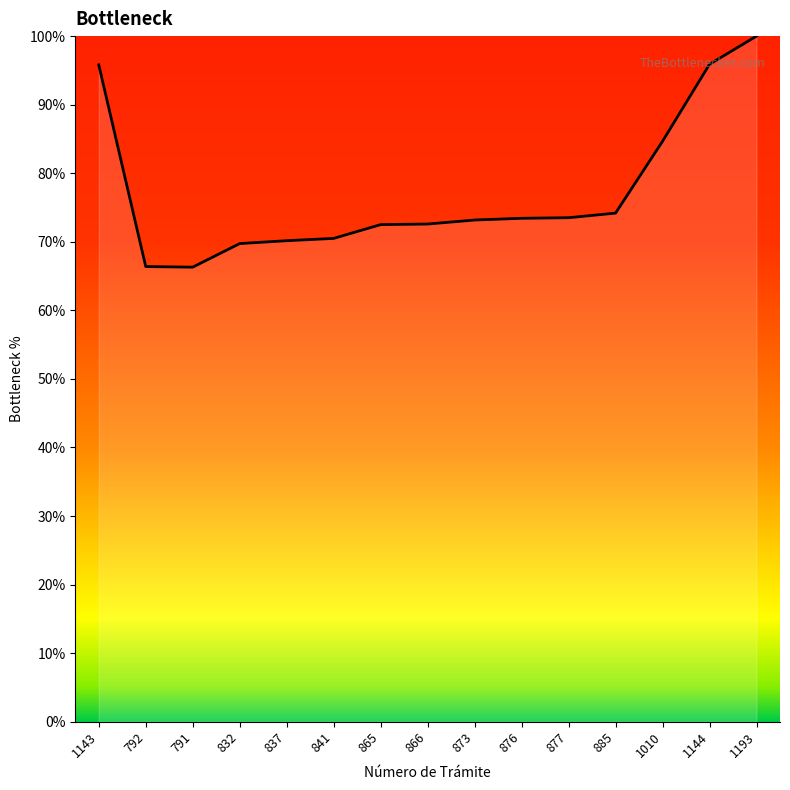

What position from the right is 1010?

3